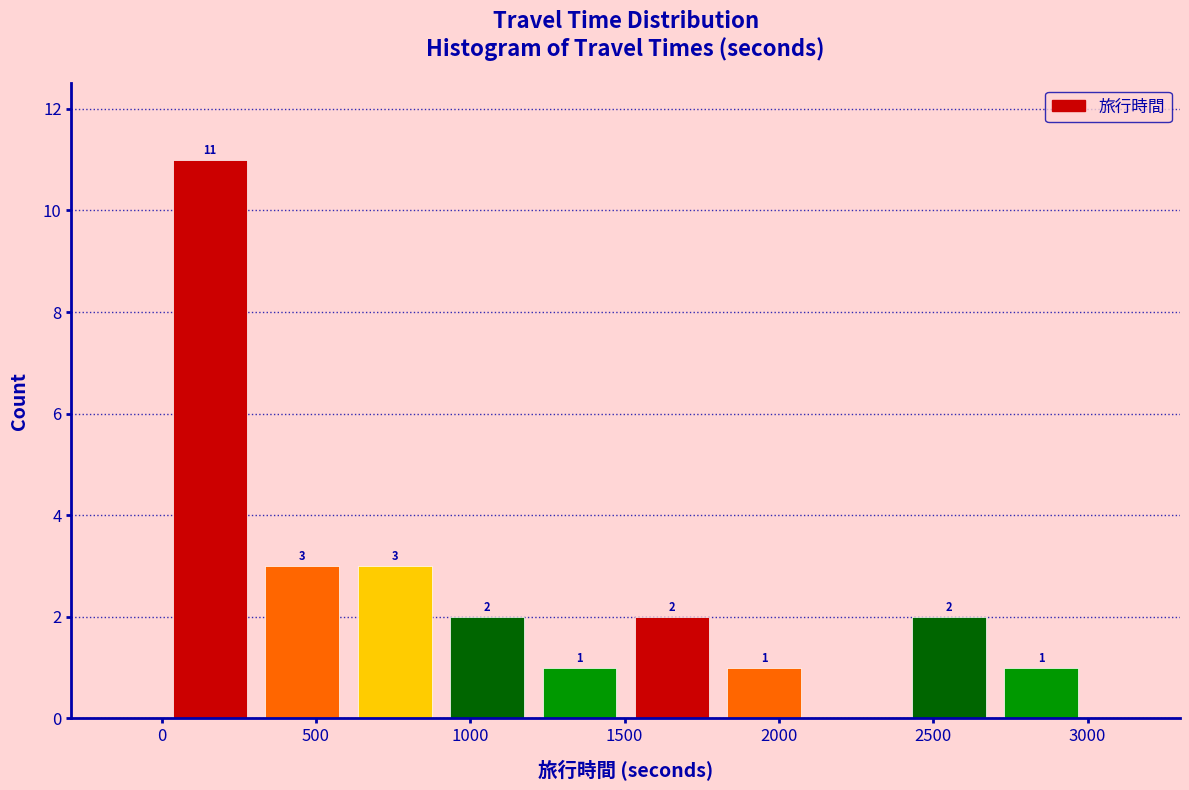

Over which range of the x-axis is the bar tallest?

0 to 300